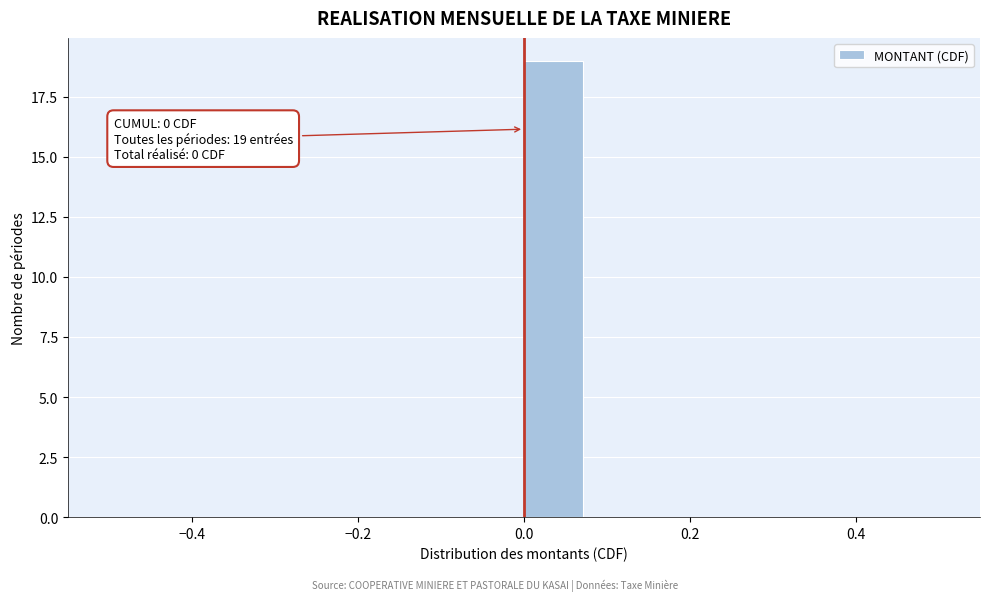

Read against the x-axis, roughly where is the centre of the tallest bar?

0.04